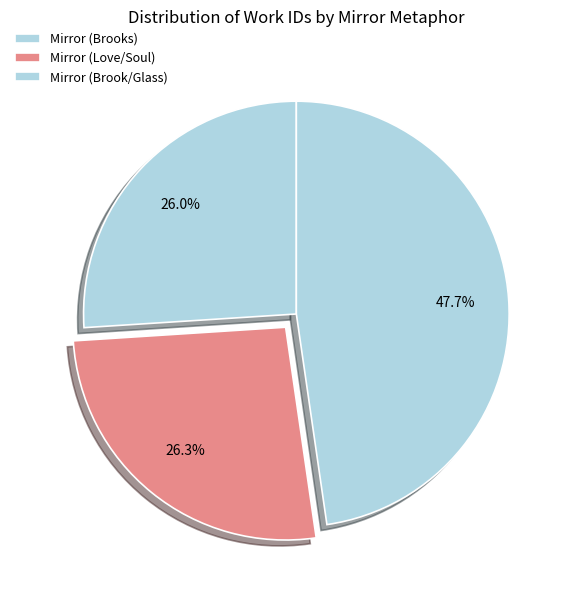

Does Mirror (Brook/Glass) account for over 50% of the chart?

No